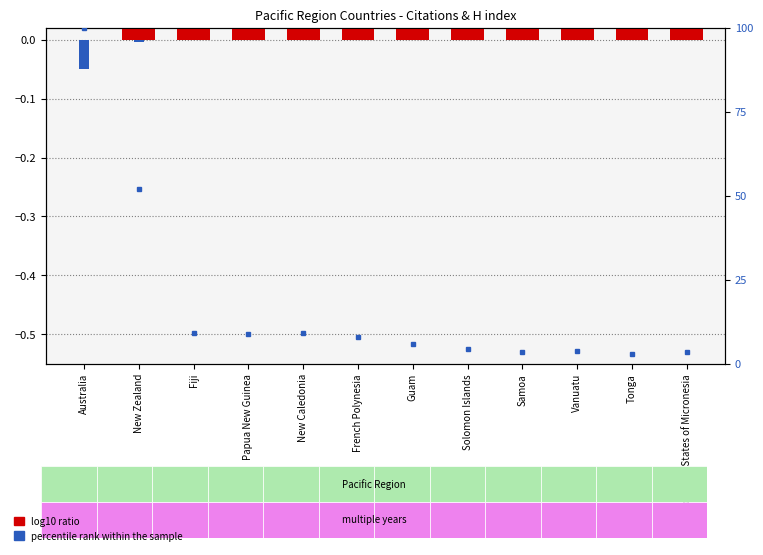

Rank the categories by percentile rank within the sample value from highest to lowest.

Tonga, Federated States of Micronesia, Vanuatu, Samoa, Solomon Islands, Guam, Papua New Guinea, French Polynesia, New Caledonia, Fiji, New Zealand, Australia